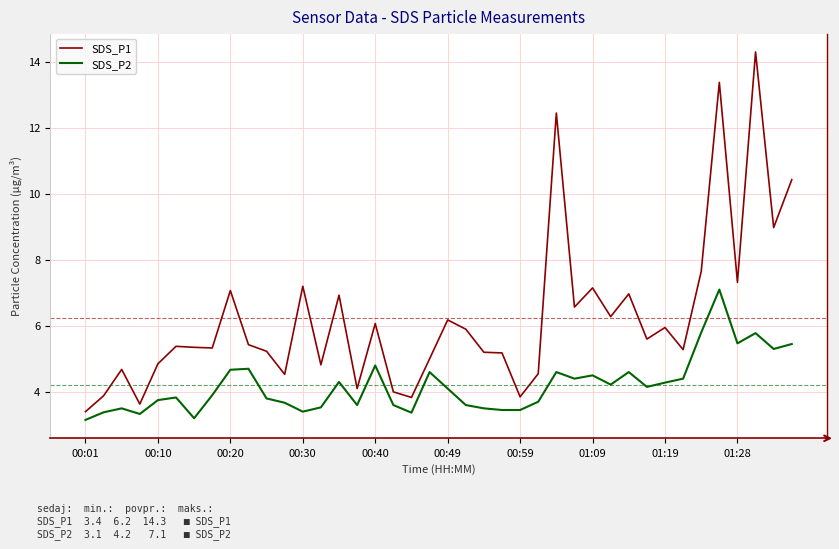

True or false: SDS_P2 and SDS_P1 intersect in this chart.

False